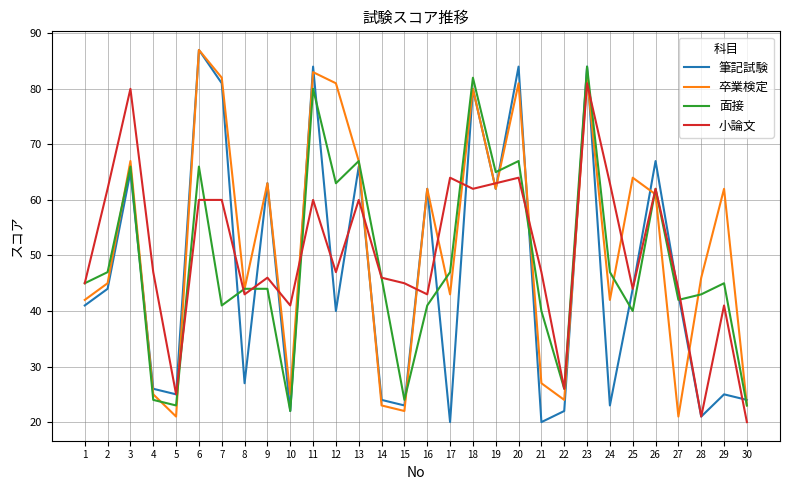

Rank the series at 12 from highest to lowest value.

卒業検定, 面接, 小論文, 筆記試験